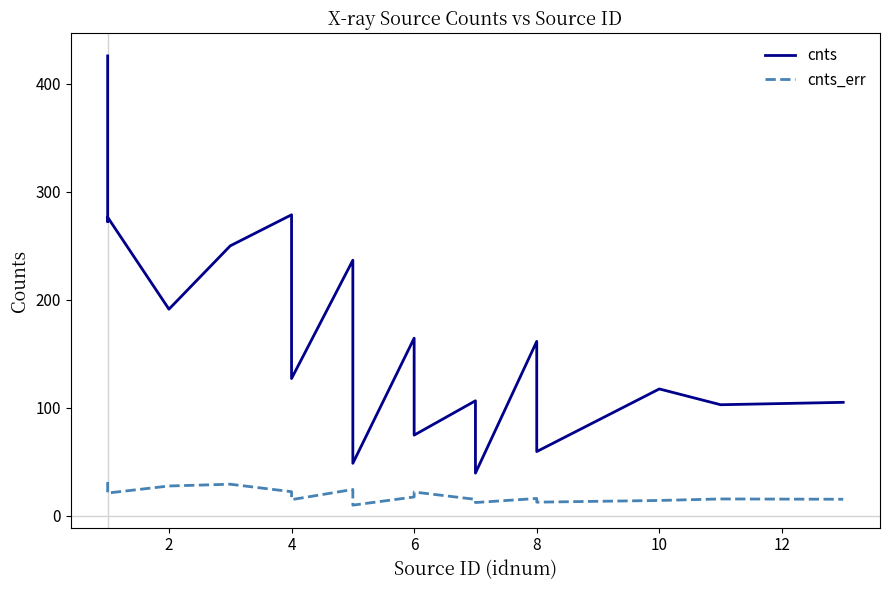

At 6, list the series in order from smallest to largest.

cnts_err, cnts